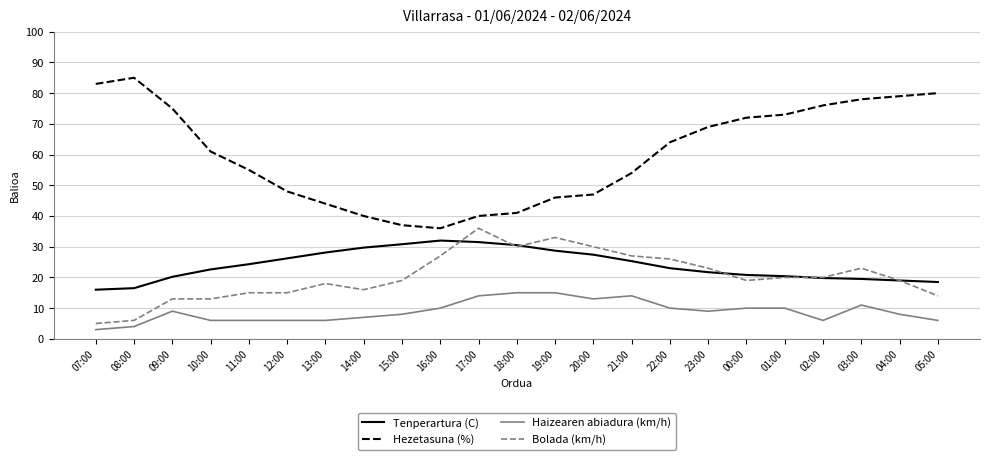

At which label is Hezetasuna (%) closest to 60?

10:00